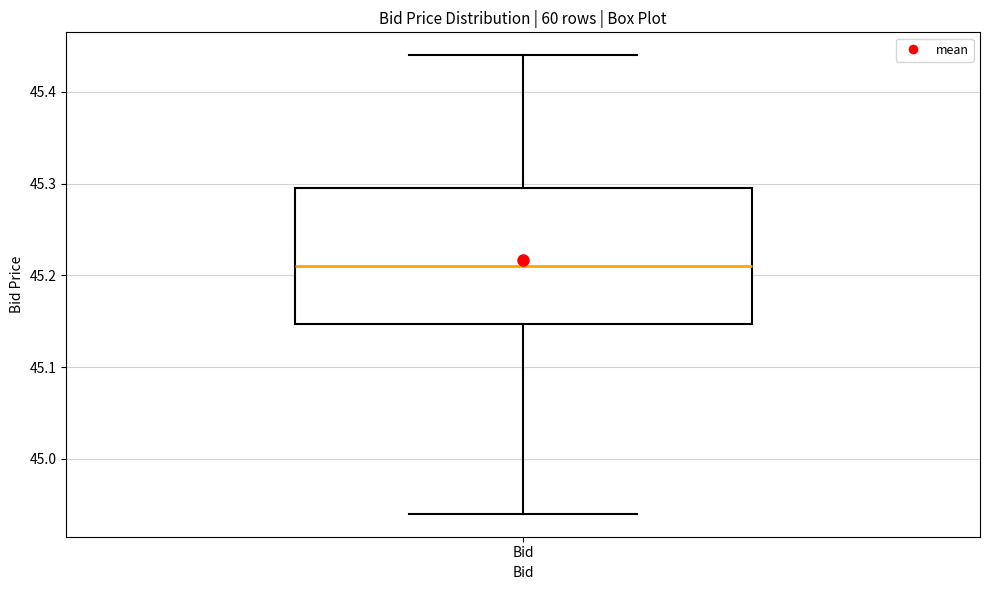

Transcribe this box plot: give where the median line is, the range the box spans, and where the two whiskers end, as read against the y-axis. The values are not printed on the chart, so give them approximately, as read against the axis.

median 45.21, box 45.15 to 45.30, whiskers 44.94 to 45.44